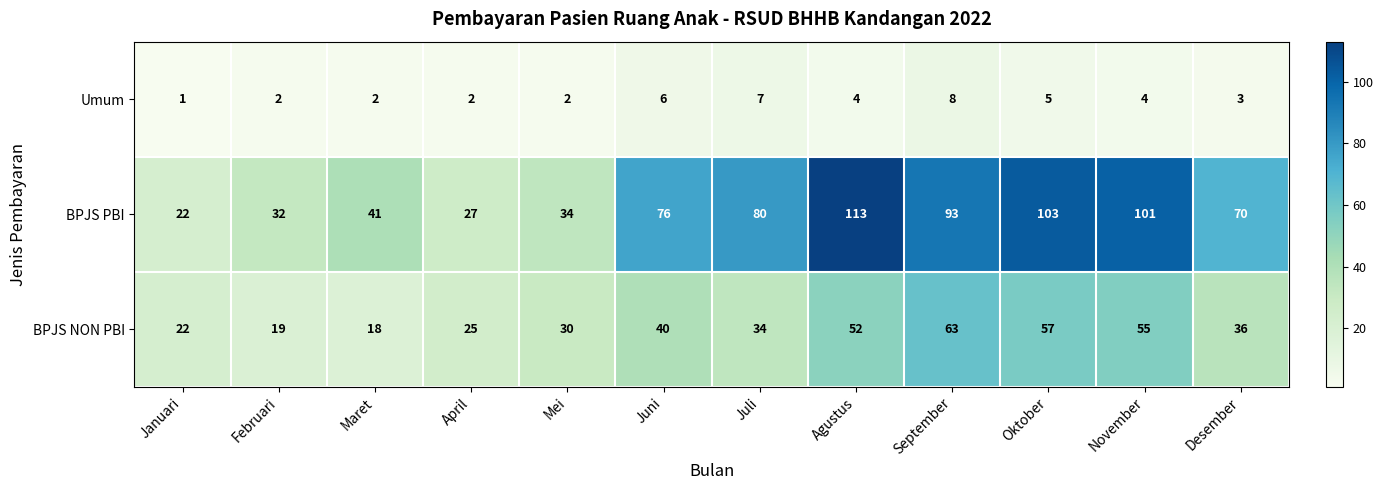

The value of BPJS PBI at Oktober is 103. True or false?

True